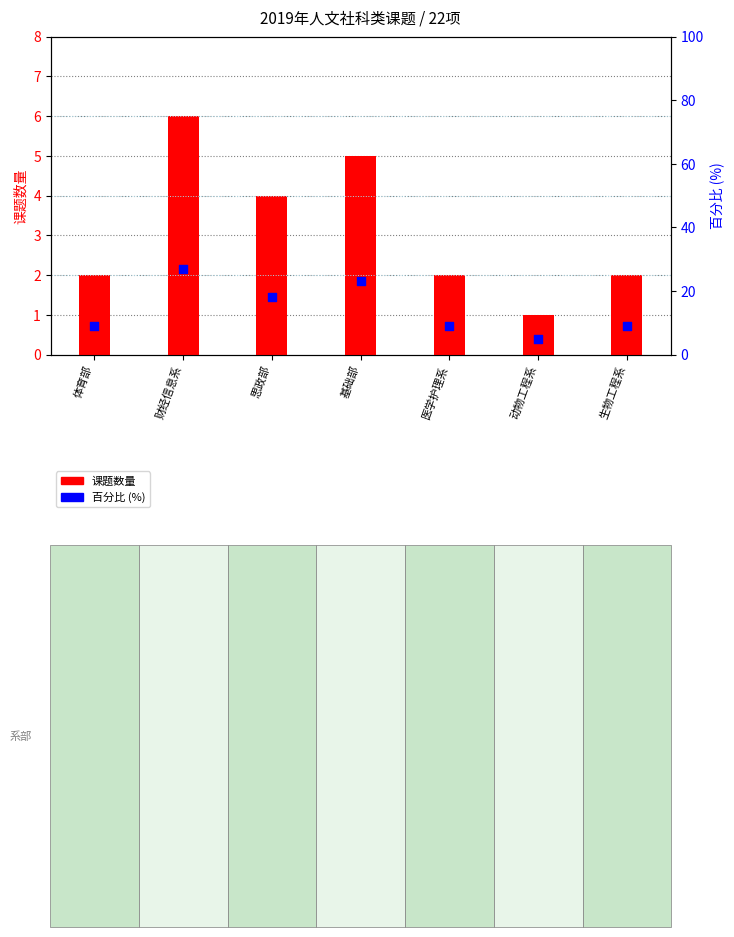

Which series reaches the minimum Y coordinate?

课题数量